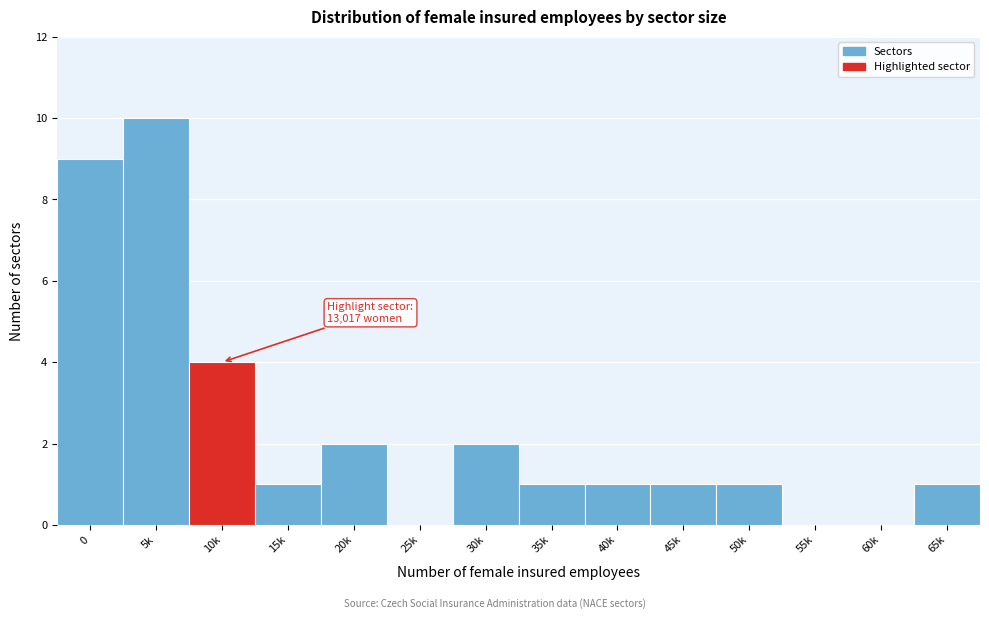

Reading left to right, extract all data points from this chart.

0=9	5k=10	10k=4	15k=1	20k=2	25k=0	30k=2	35k=1	40k=1	45k=1	50k=1	55k=0	60k=0	65k=1